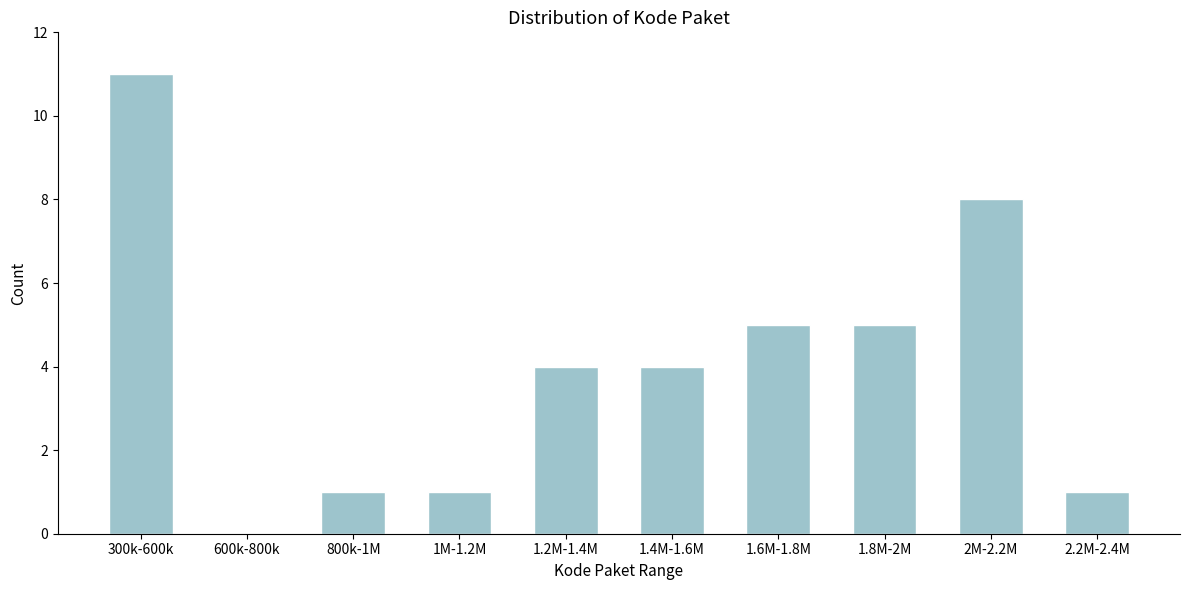

Reading left to right, transcribe all the data shown in this chart.

300k-600k=11	600k-800k=0	800k-1M=1	1M-1.2M=1	1.2M-1.4M=4	1.4M-1.6M=4	1.6M-1.8M=5	1.8M-2M=5	2M-2.2M=8	2.2M-2.4M=1